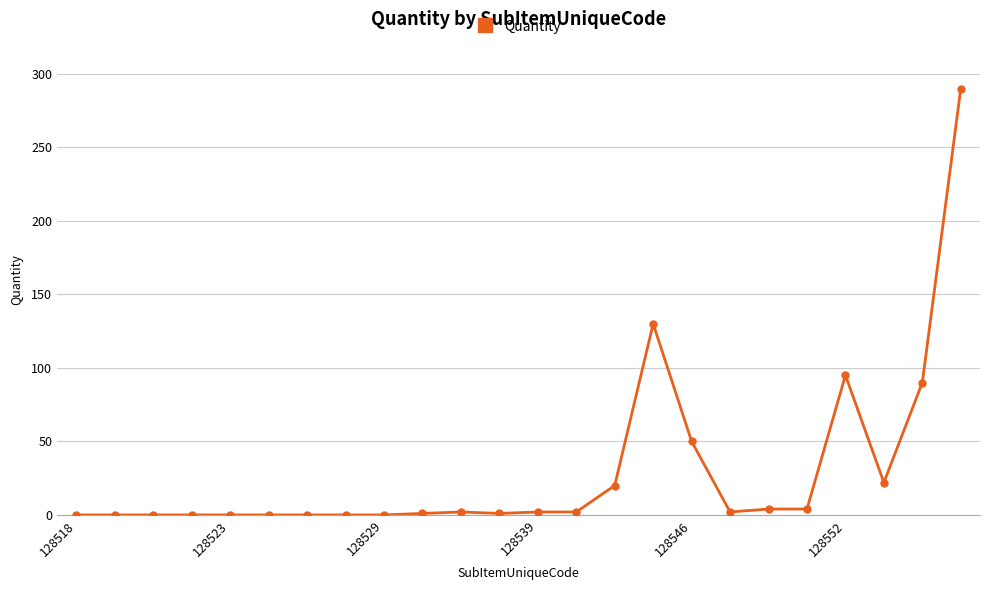

Is this an area chart (filled region under the line)?

No